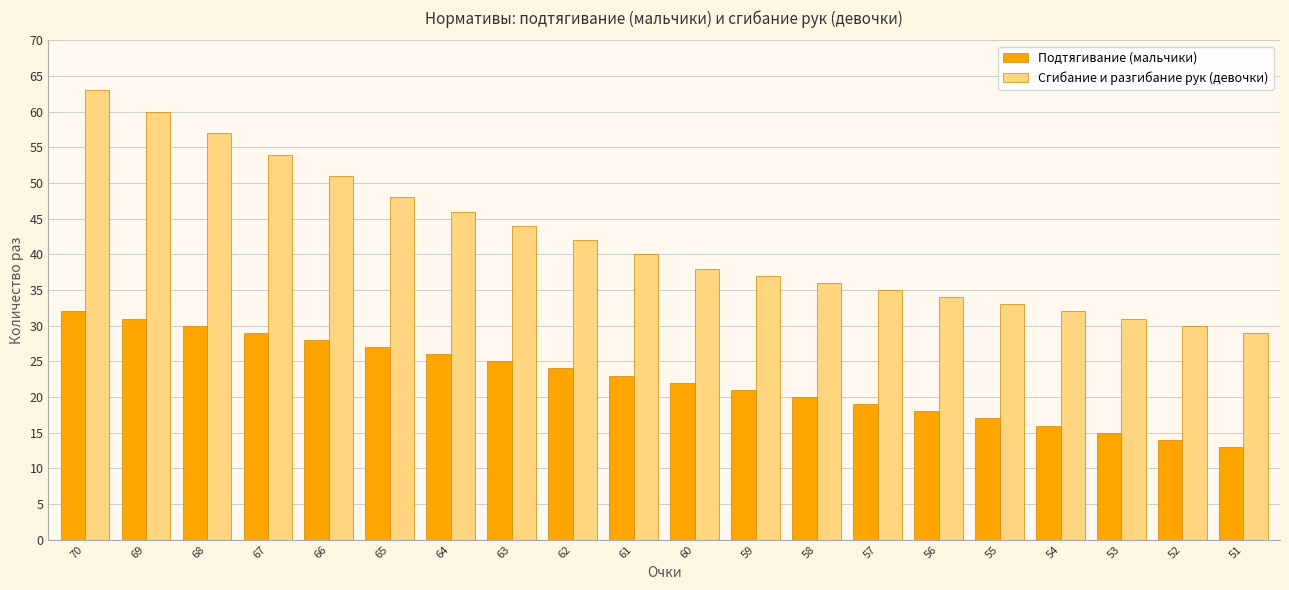

The Подтягивание (мальчики) series shows 43 at 66. True or false?

False